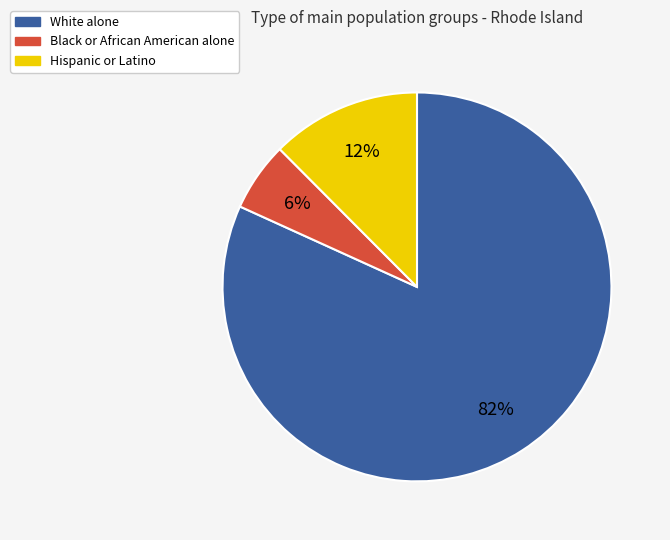

To the nearest percent, what percentage of the pie is Black or African American alone?

6%